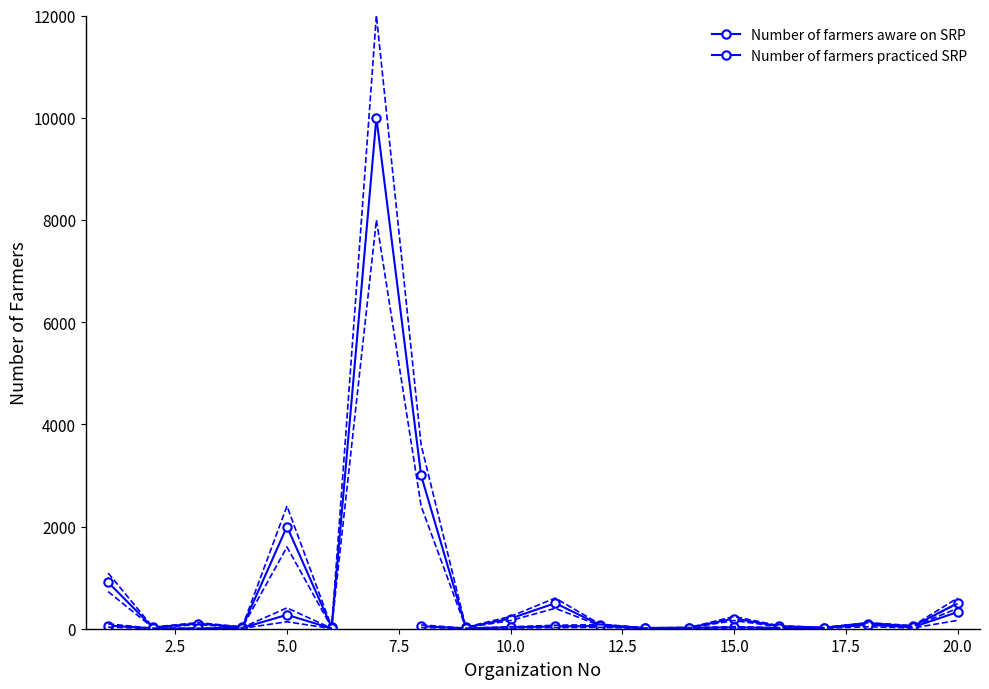

What is the difference between the Number of farmers practiced SRP values at 5.0 and 19?

322.0